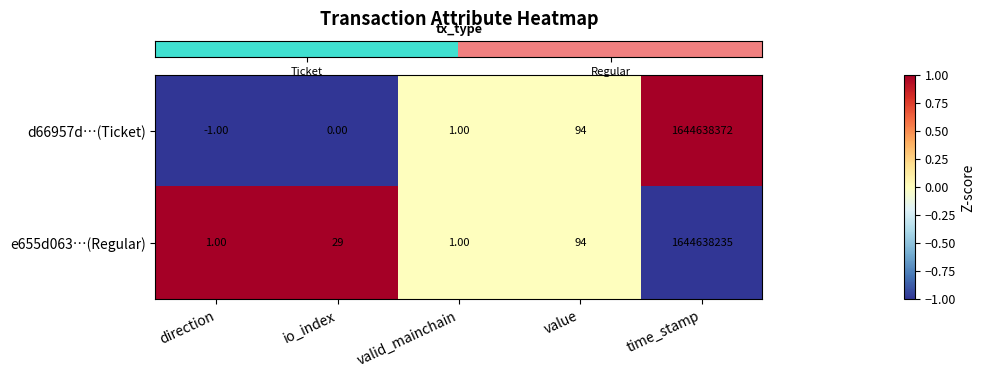

Which category has the lowest value in the d66957d…(Ticket) series?

direction